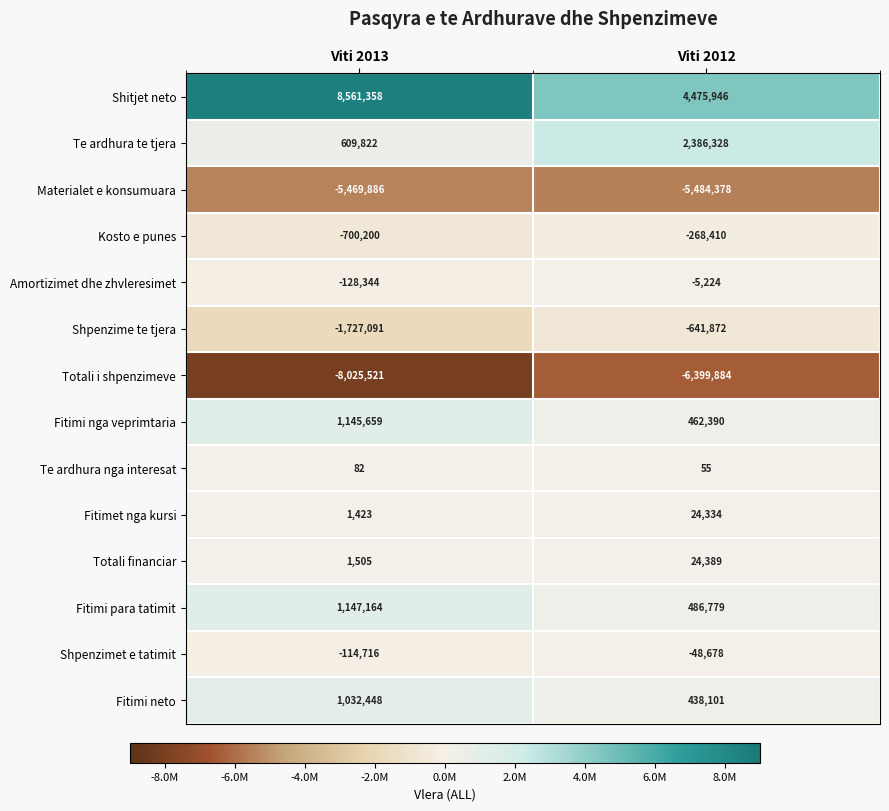

Which series has the largest total across all categories?

Shitjet neto